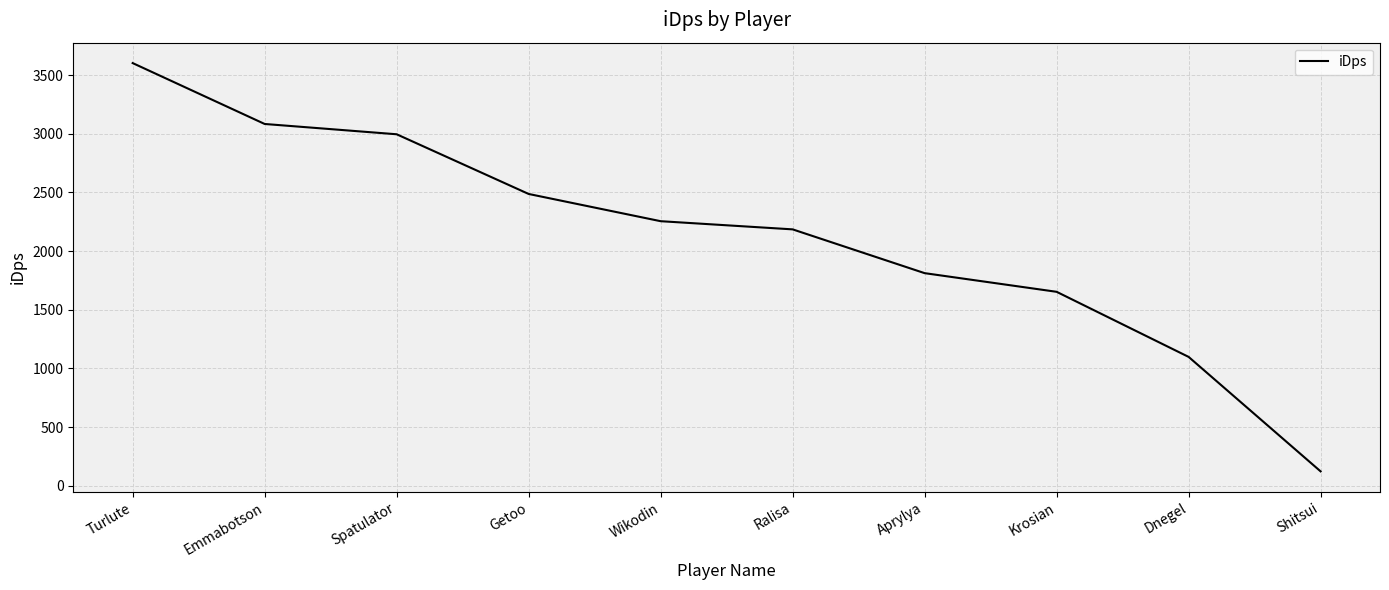

At which category does the chart reach its peak across all series?

Turlute